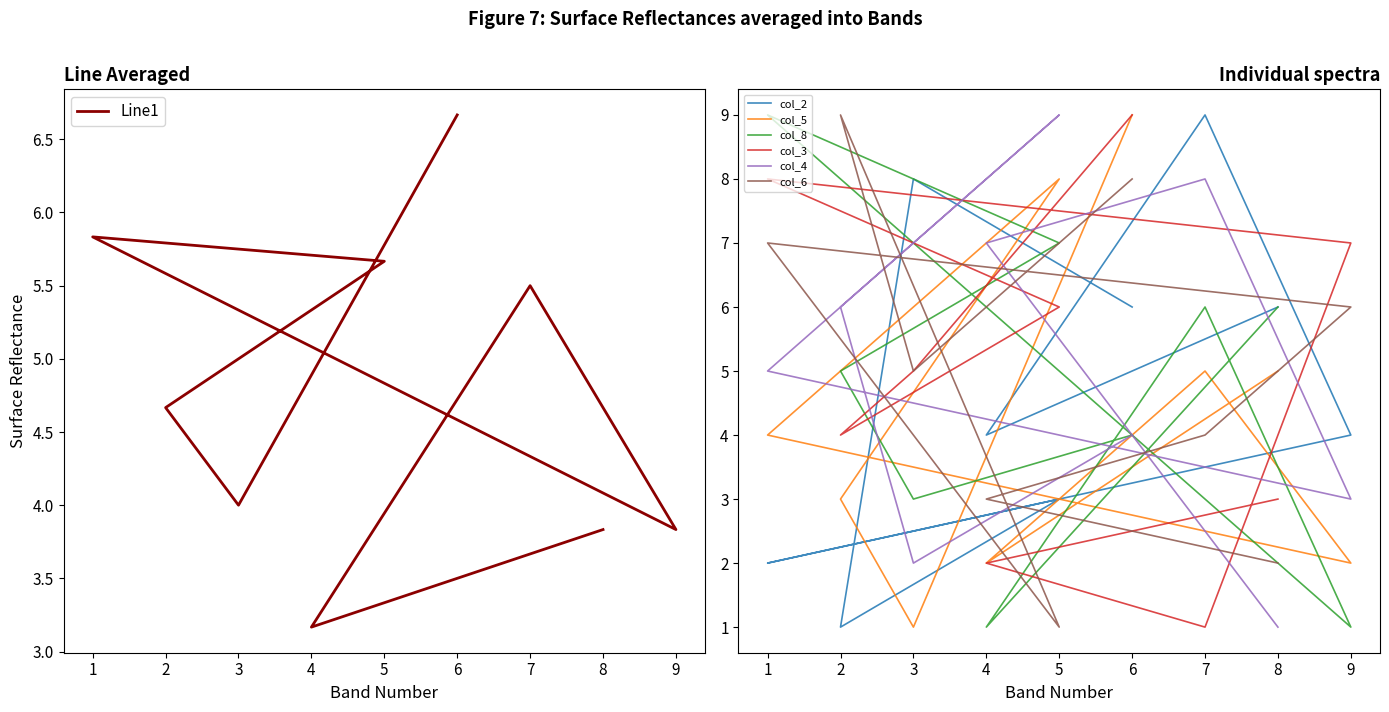

The col_6 series shows 2 at 5. True or false?

False